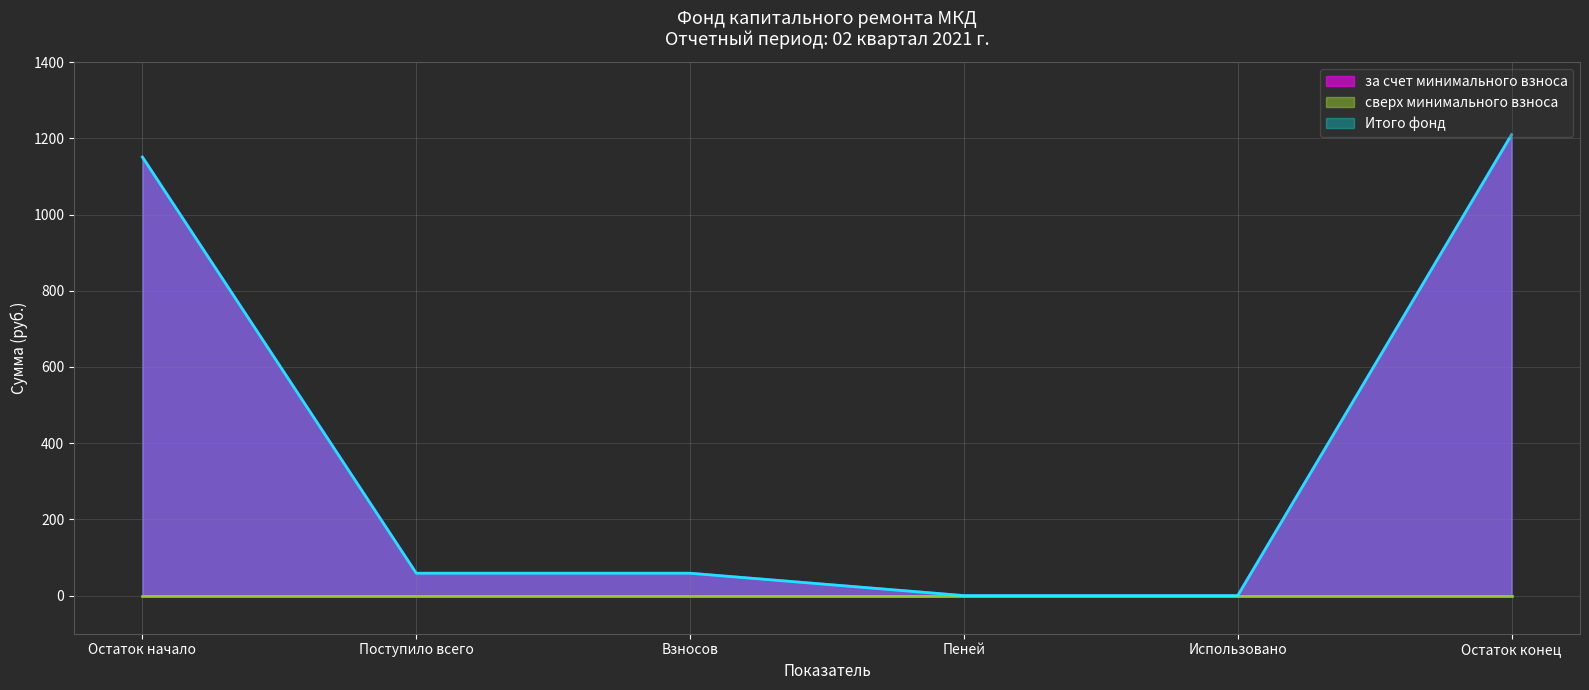

What is the sum of all за счет минимального взноса values?

2477.3